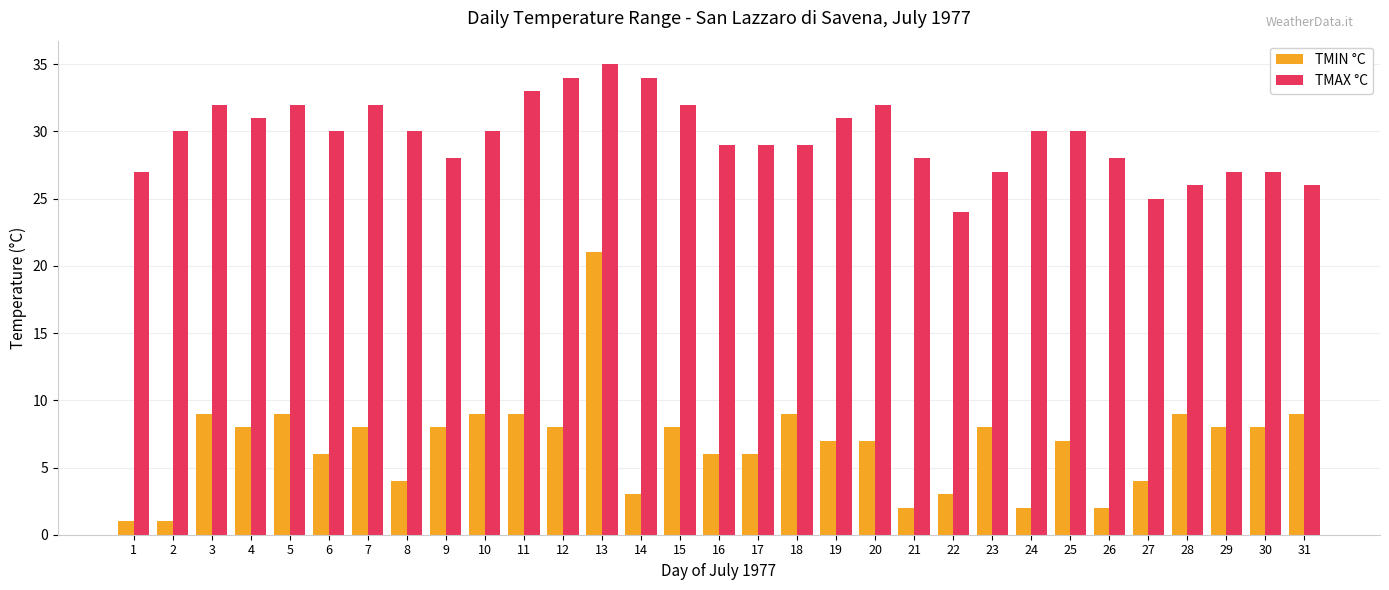

What is the value of the TMIN °C bar at the 17th from the left?

6